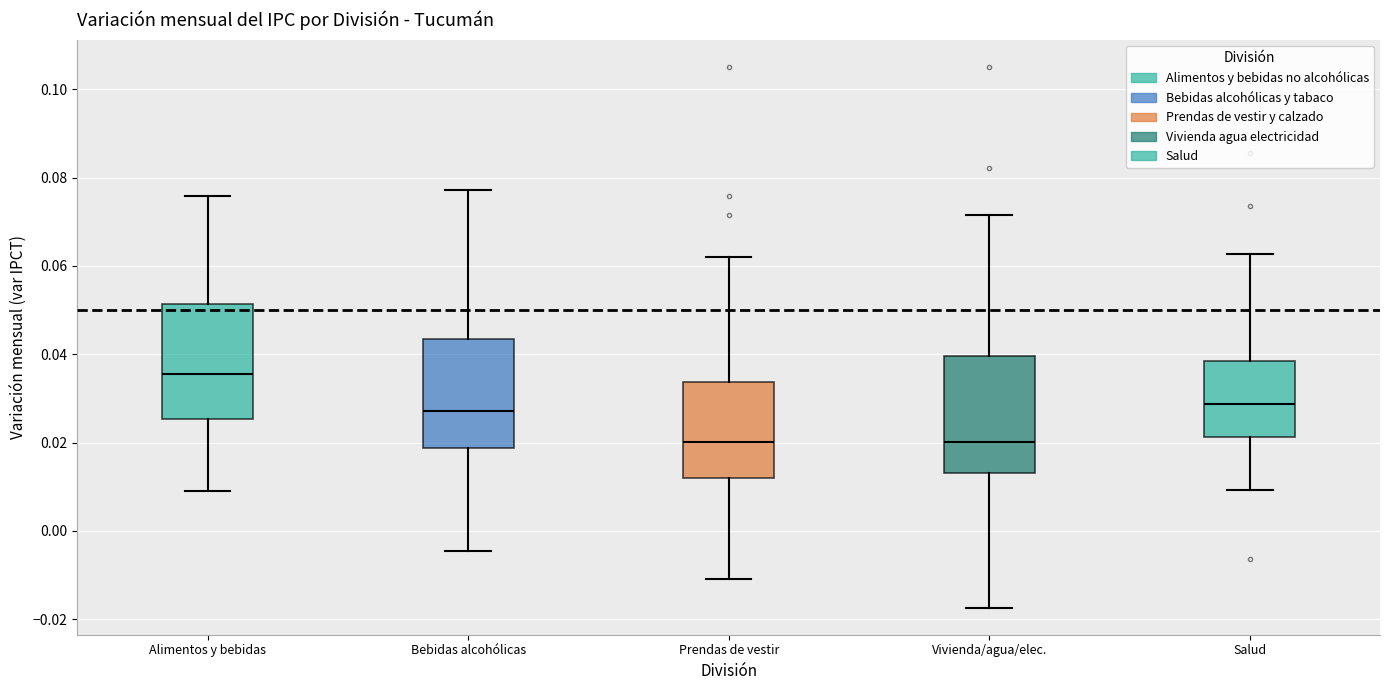

Which box has the highest median line?

Alimentos y bebidas